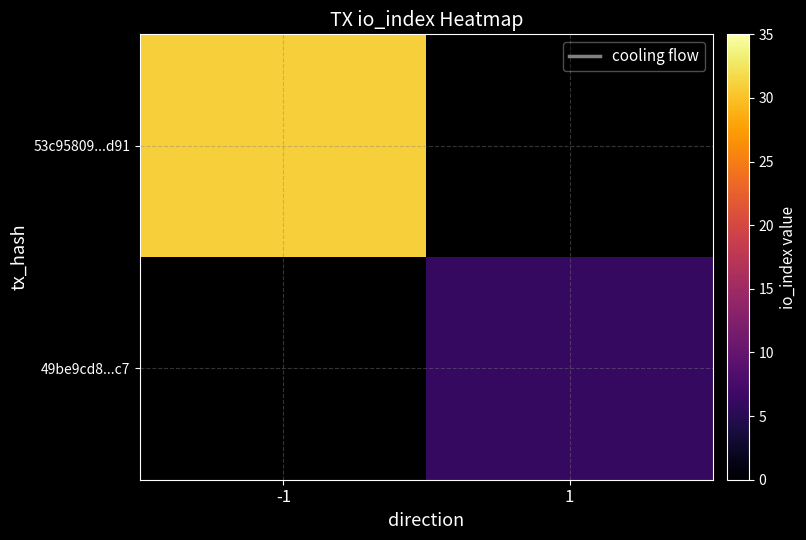

Which category has the highest value across all series?

-1